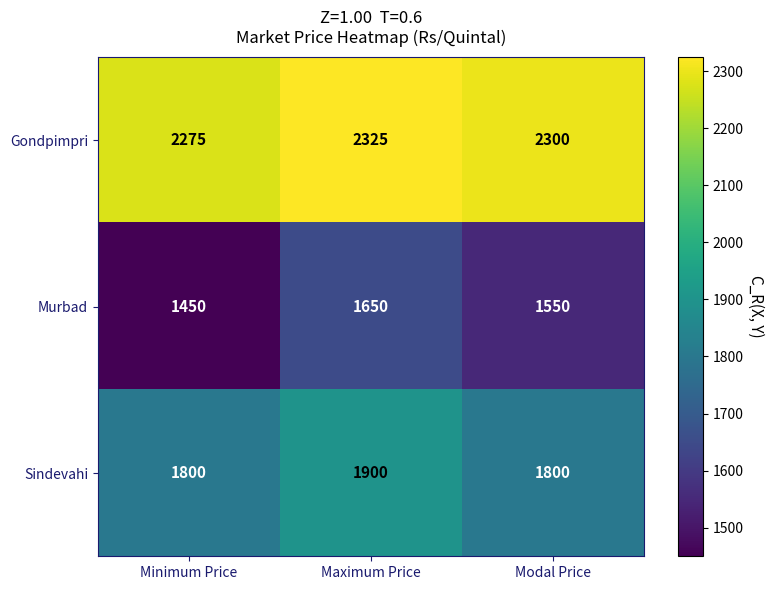

List the series in order of their peak value, lowest first.

Murbad, Sindevahi, Gondpimpri